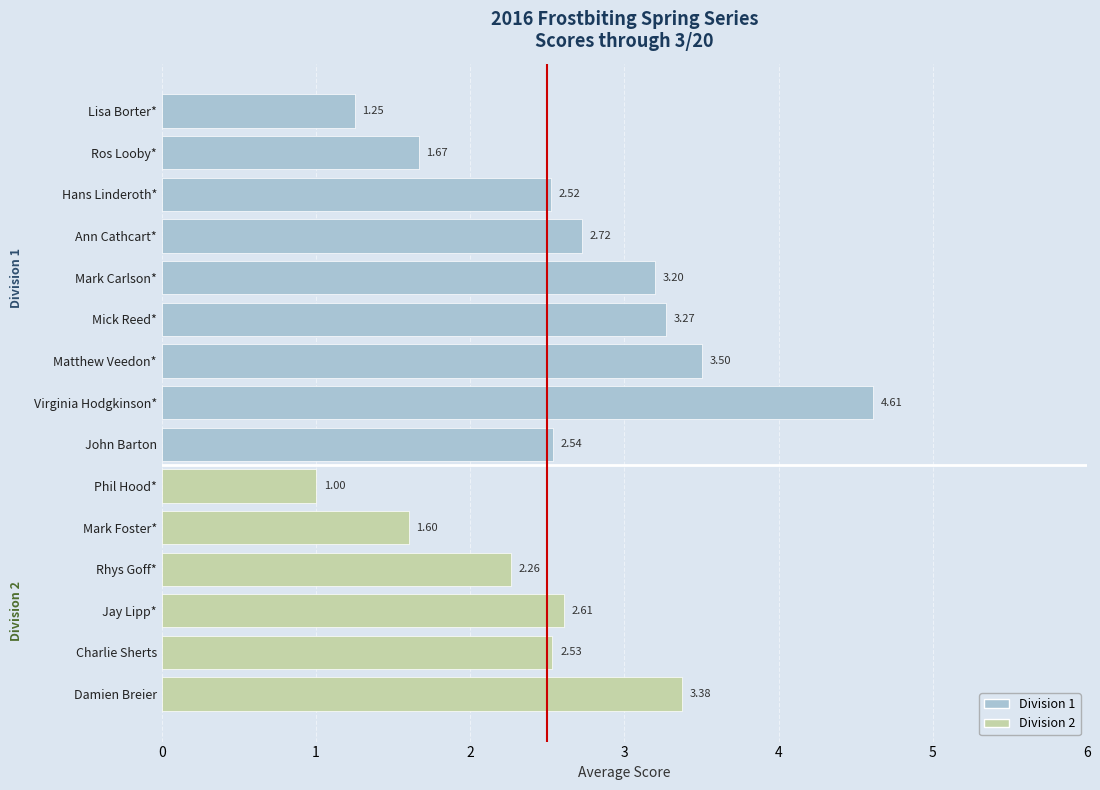

What is the minimum value shown in the chart?

1.0